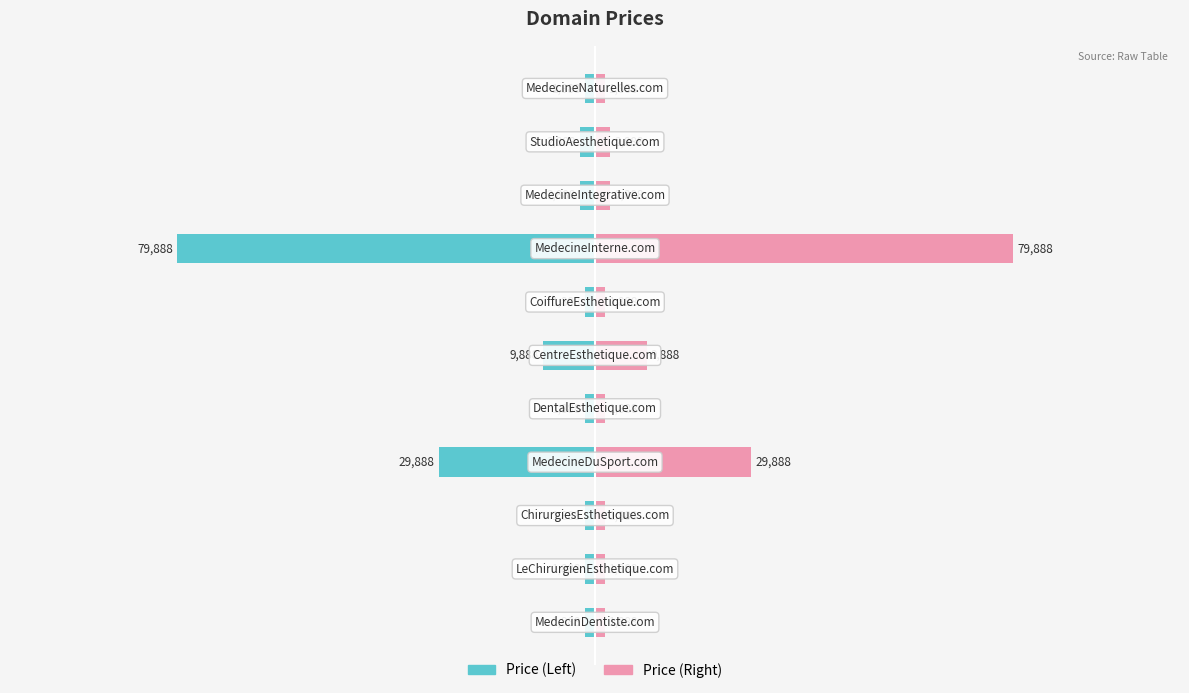

Reading left to right, extract all data points from this chart.

Left (Married): 0=-1888	1=-1888	2=-1888	3=-29888	4=-1888	5=-9888	6=-1888	7=-79888	8=-2888	9=-2888	10=-1888
Right (Unmarried): 0=1888	1=1888	2=1888	3=29888	4=1888	5=9888	6=1888	7=79888	8=2888	9=2888	10=1888